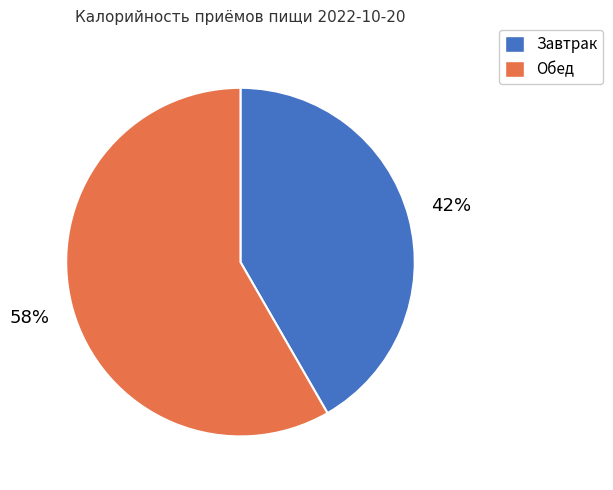

Is there any slice that represents more than half of the pie?

Yes